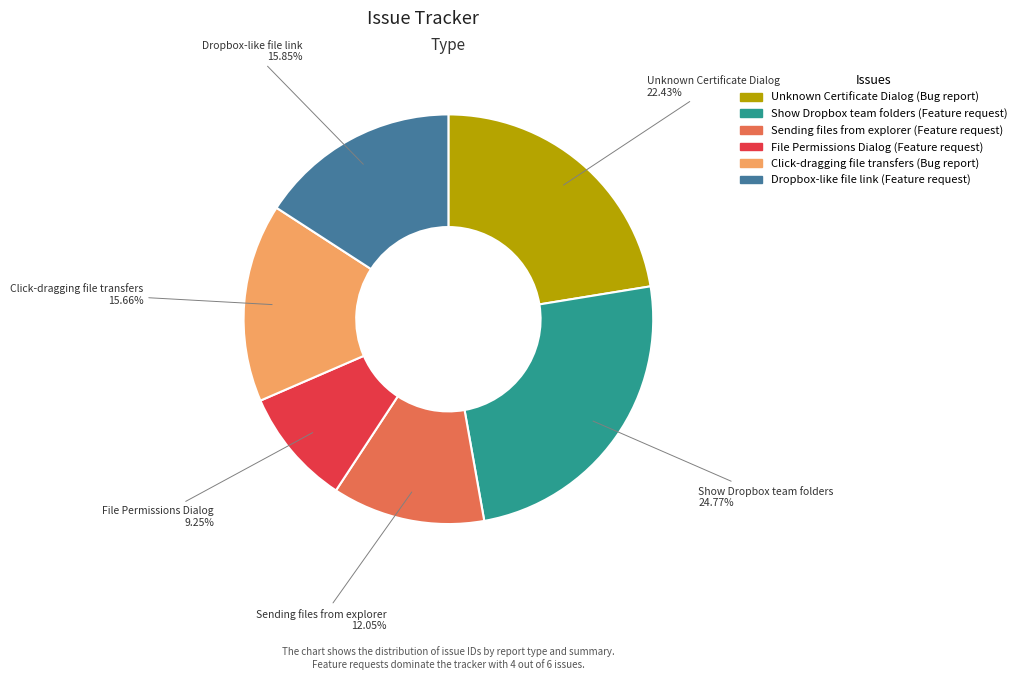

Combined, what portion of the pie is Sending files from explorer and Show Dropbox team folders?

36.8%